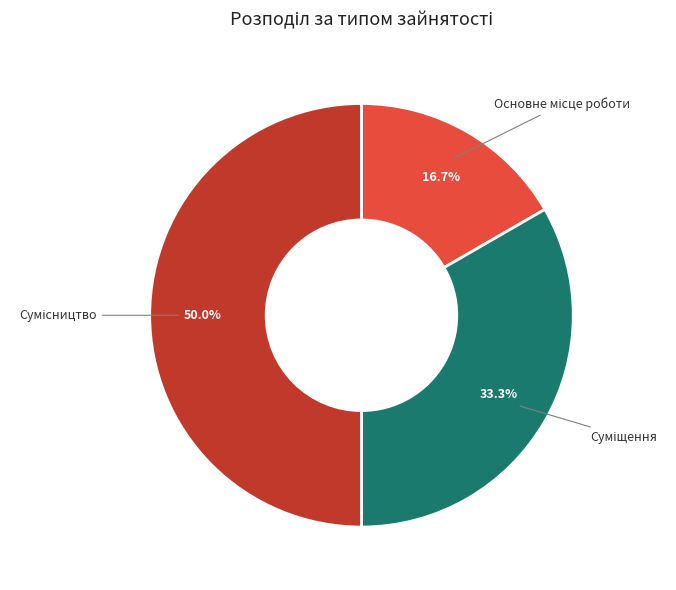

To the nearest percent, what is the combined percentage of Основне місце роботи and Сумісництво?

67%